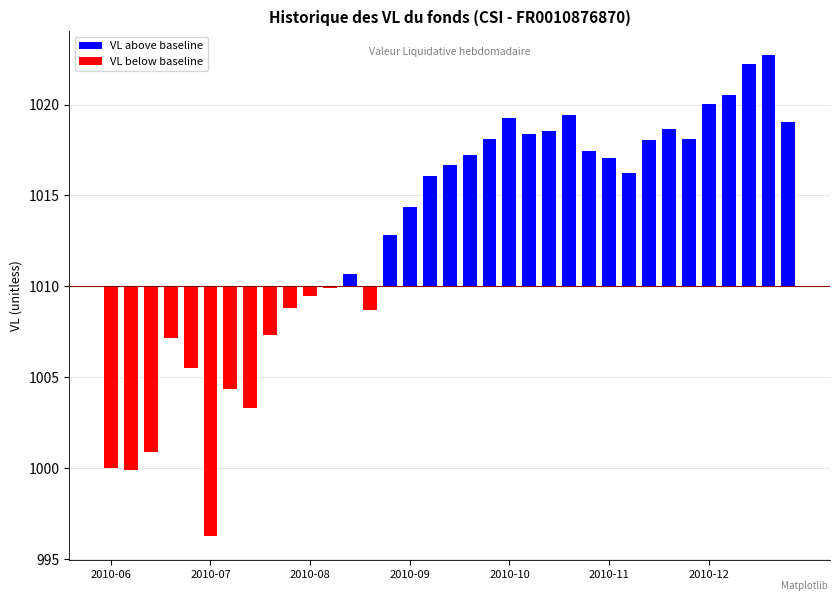

Reading right to left, list all the values displayed in this chart.

VL above baseline: 9.0	12.7	12.2	10.5	10.0	8.1	8.6	8.0	6.2	7.0	7.4	9.4	8.5	8.4	9.3	8.1	7.2	6.7	6.1	4.4	2.8	0.0	0.7	0.0	0.0	0.0	0.0	0.0	0.0	0.0	0.0	0.0	0.0	0.0	0.0
VL below baseline: 0.0	0.0	0.0	0.0	0.0	0.0	0.0	0.0	0.0	0.0	0.0	0.0	0.0	0.0	0.0	0.0	0.0	0.0	0.0	0.0	0.0	-1.3	0.0	-0.1	-0.5	-1.2	-2.7	-6.7	-5.7	-13.7	-4.5	-2.8	-9.1	-10.1	-10.0